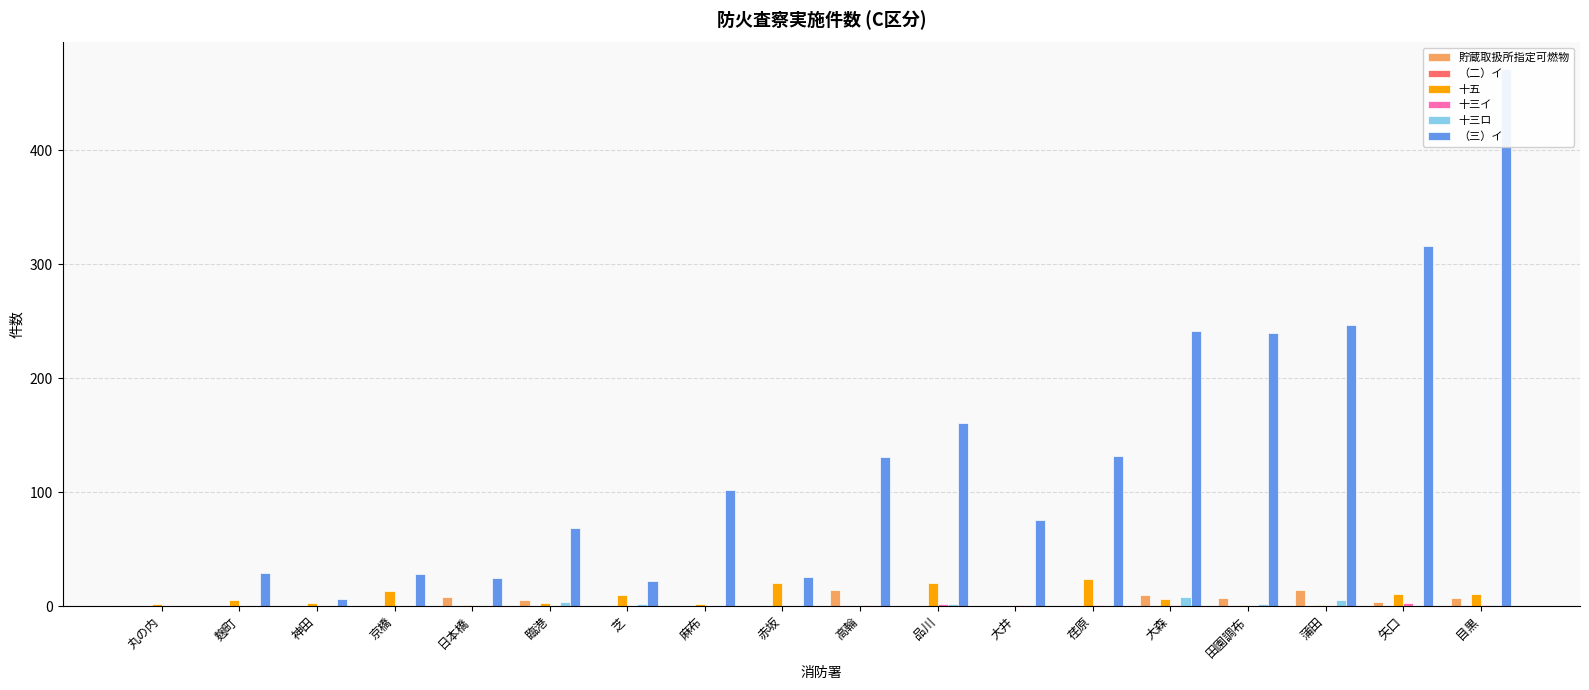

Rank the categories by 十三イ value from lowest to highest.

丸の内, 麹町, 神田, 京橋, 日本橋, 臨港, 芝, 麻布, 赤坂, 田園調布, 蒲田, 高輪, 大井, 荏原, 大森, 目黒, 品川, 矢口